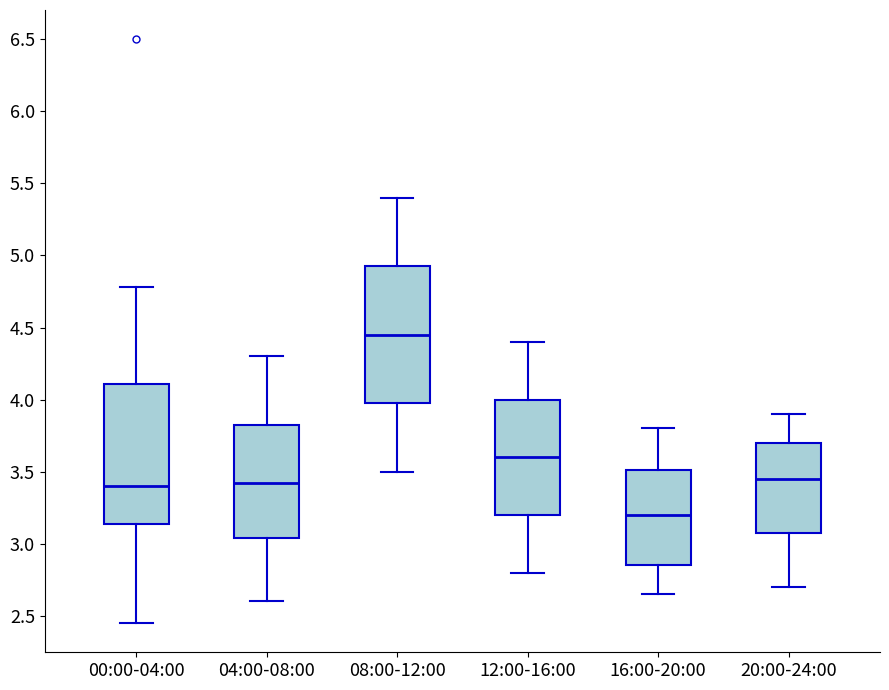

Reading left to right, transcribe this box plot: for each box, give where its median line is, the range the box spans, and where its two whiskers end, as read against the y-axis. The values are not printed on the chart, so give them approximately, as read against the axis.

00:00-04:00: median 3.40, box 3.15 to 4.10, whiskers 2.45 to 4.80
04:00-08:00: median 3.45, box 3.05 to 3.85, whiskers 2.60 to 4.30
08:00-12:00: median 4.45, box 4.00 to 4.95, whiskers 3.50 to 5.40
12:00-16:00: median 3.60, box 3.20 to 4.00, whiskers 2.80 to 4.40
16:00-20:00: median 3.20, box 2.85 to 3.50, whiskers 2.65 to 3.80
20:00-24:00: median 3.45, box 3.10 to 3.70, whiskers 2.70 to 3.90